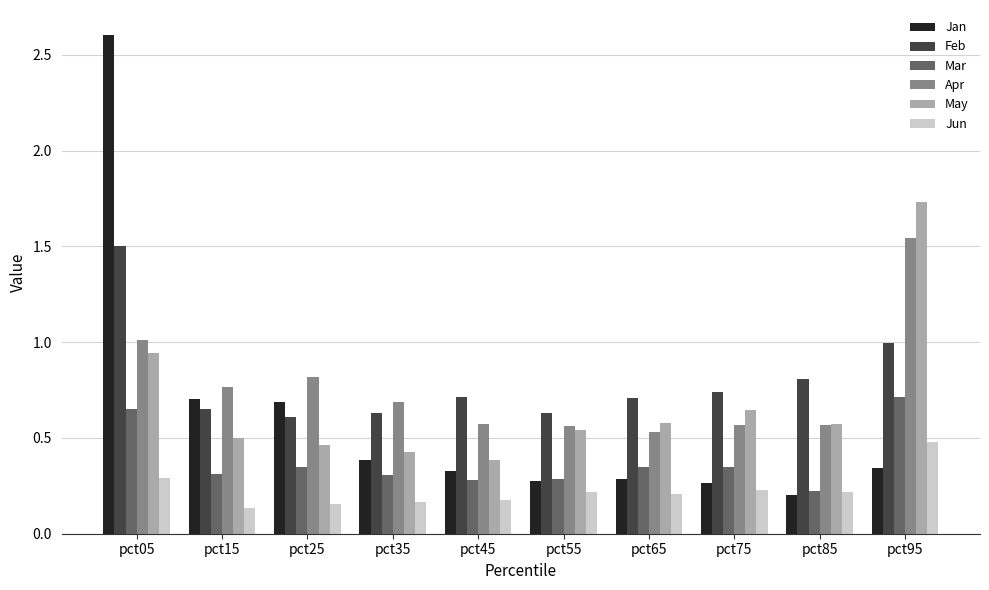

Between pct15 and pct45, which series saw the biggest shift?

Jan